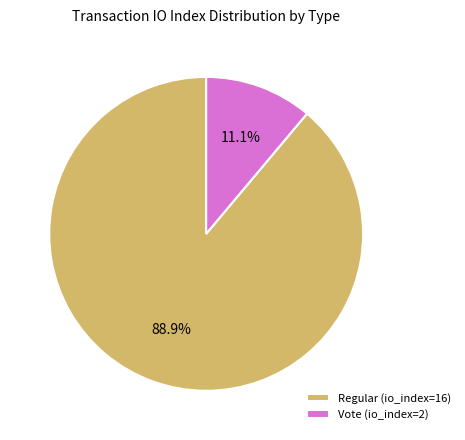

How many segments does this pie chart have?

2